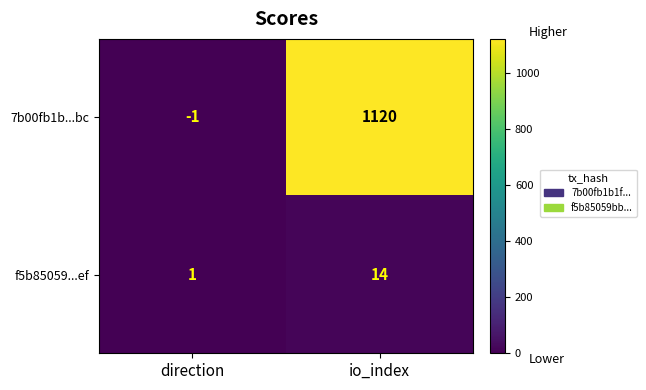

At how many categories does at least one series exceed 395?

1